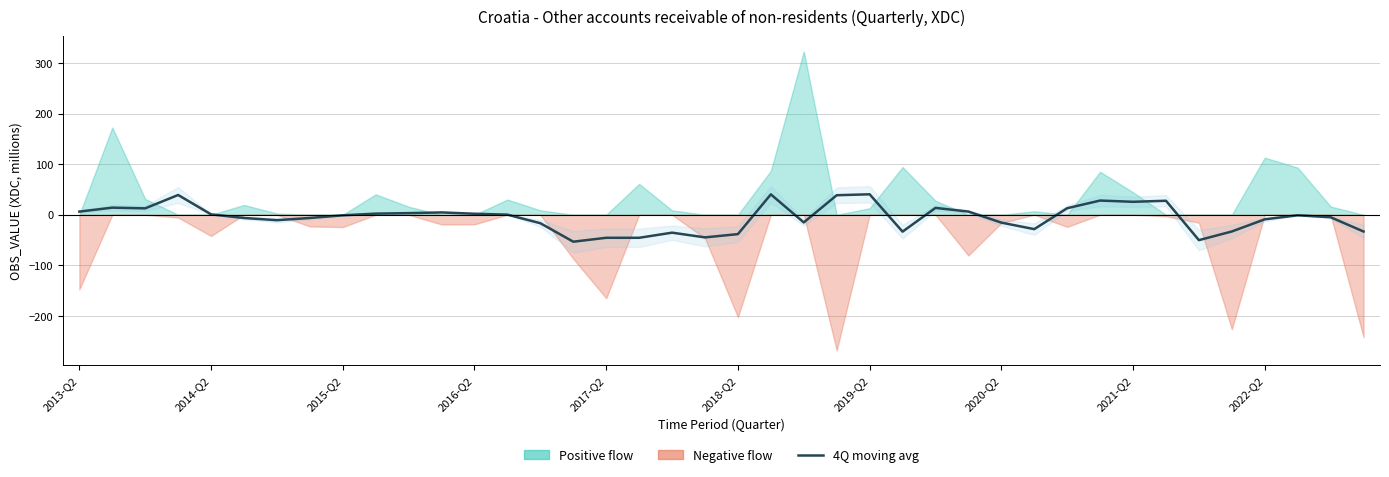

Is it true that the value at 2018-Q2 is -9.0?

False